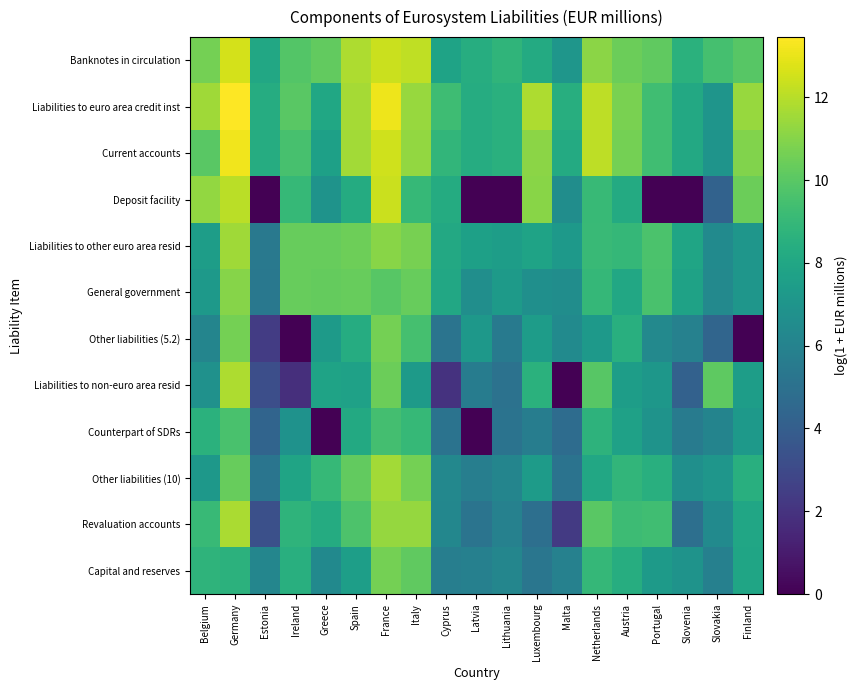

What is the maximum value shown in the chart?

13.5